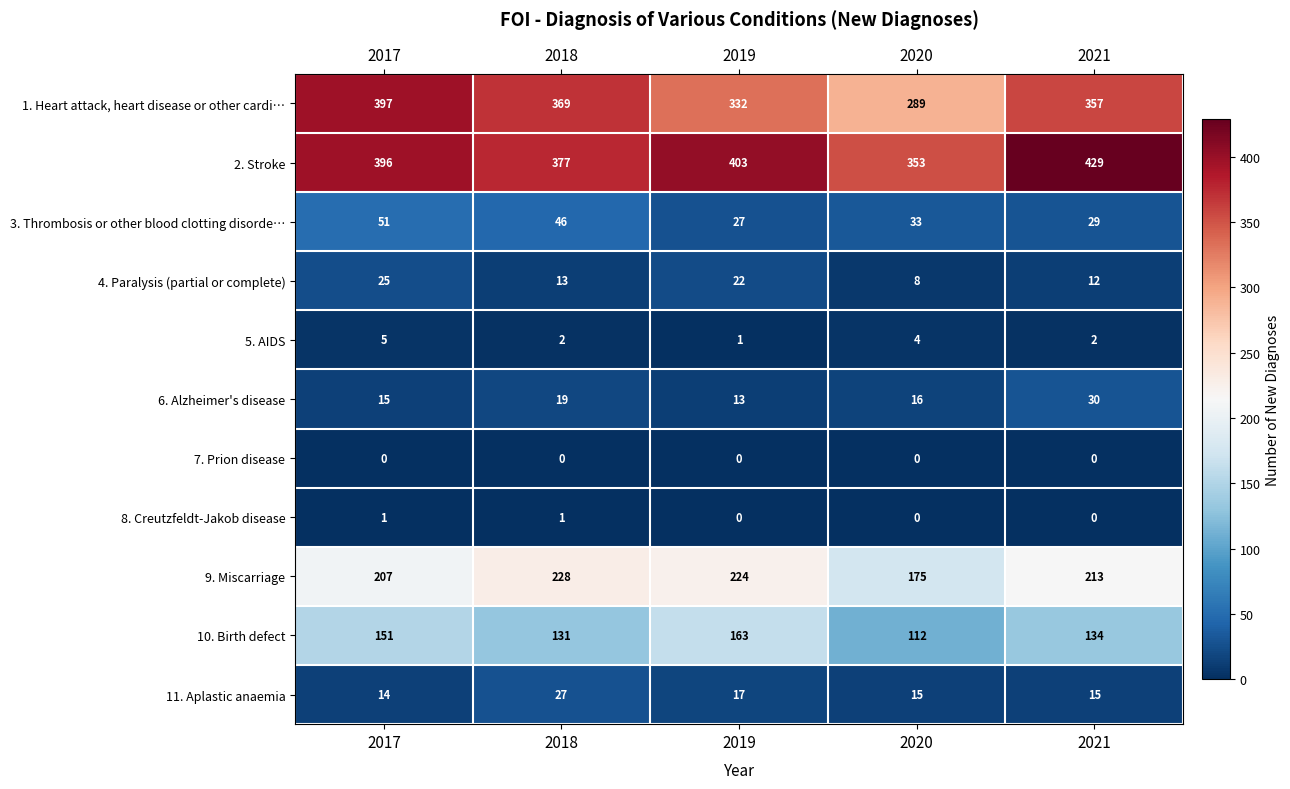

True or false: 2. Stroke has a value of 396 at 2017.

True